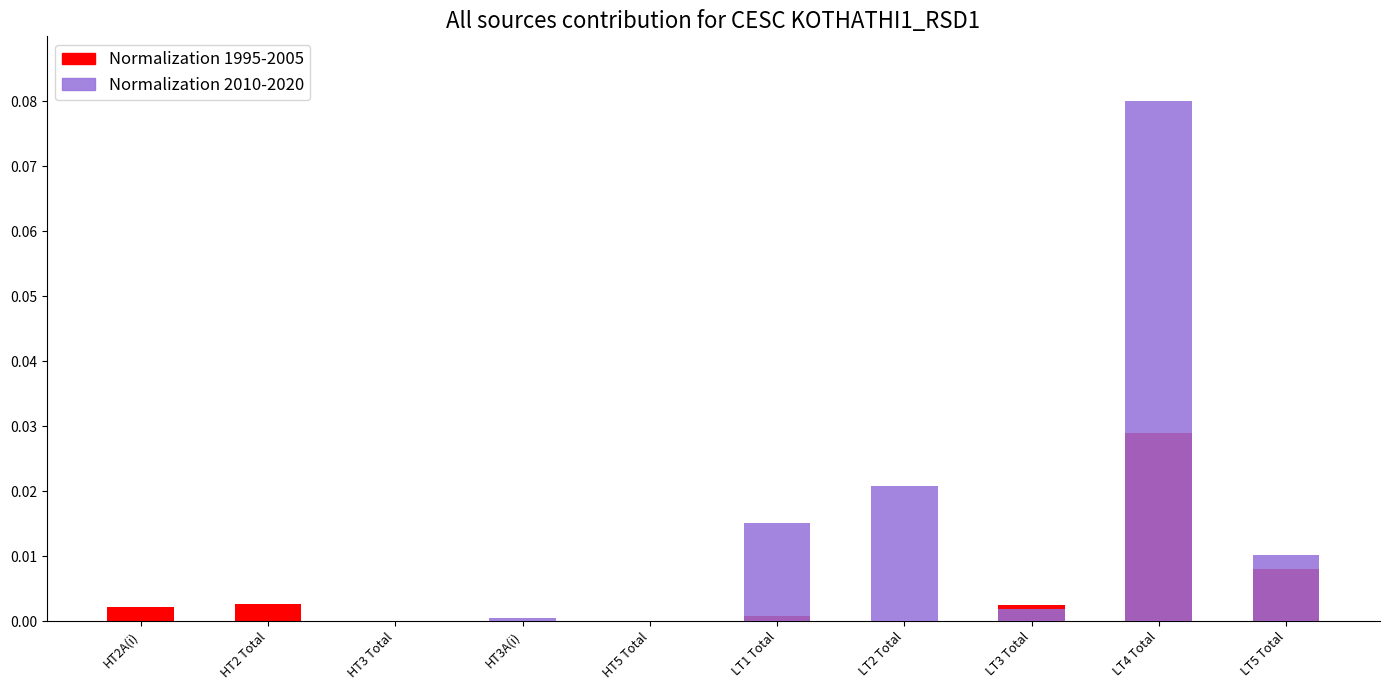

Rank the categories by Normalization 1995-2005 value from highest to lowest.

LT4 Total, LT5 Total, HT2 Total, LT3 Total, HT2A(i), LT1 Total, HT3 Total, LT2 Total, HT3A(i), HT5 Total